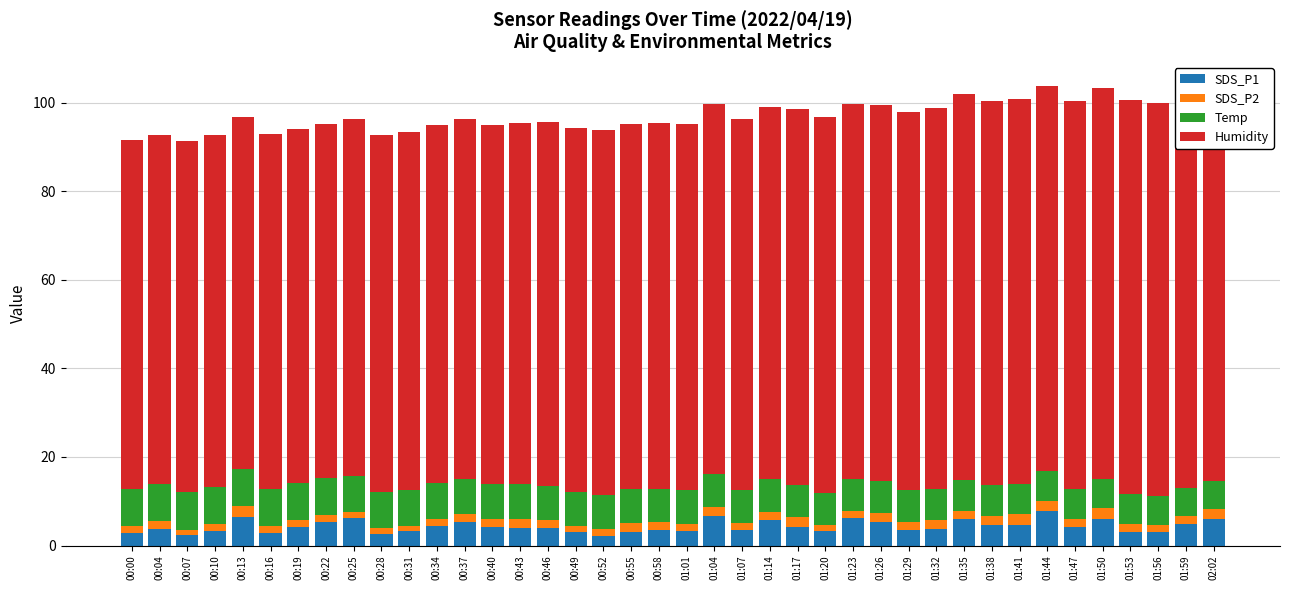

Reading left to right, transcribe all the data shown in this chart.

SDS_P1: 00:00=2.9	00:04=3.8	00:07=2.5	00:10=3.4	00:13=6.5	00:16=2.9	00:19=4.2	00:22=5.3	00:25=6.1	00:28=2.6	00:31=3.2	00:34=4.3	00:37=5.3	00:40=4.2	00:43=4.0	00:46=3.9	00:49=3.1	00:52=2.2	00:55=3.1	00:58=3.5	01:01=3.2	01:04=6.6	01:07=3.4	01:14=5.7	01:17=4.1	01:20=3.2	01:23=6.1	01:26=5.3	01:29=3.4	01:32=3.8	01:35=6.0	01:38=4.7	01:41=4.6	01:44=7.8	01:47=4.2	01:50=6.0	01:53=3.0	01:56=3.0	01:59=5.0	02:02=5.9
SDS_P2: 00:00=1.5	00:04=1.6	00:07=1.1	00:10=1.5	00:13=2.4	00:16=1.5	00:19=1.6	00:22=1.6	00:25=1.4	00:28=1.4	00:31=1.2	00:34=1.6	00:37=1.7	00:40=1.7	00:43=2.1	00:46=1.9	00:49=1.2	00:52=1.5	00:55=1.9	00:58=1.7	01:01=1.6	01:04=2.1	01:07=1.6	01:14=1.9	01:17=2.4	01:20=1.4	01:23=1.7	01:26=2.1	01:29=2.0	01:32=2.0	01:35=1.9	01:38=2.0	01:41=2.5	01:44=2.1	01:47=1.9	01:50=2.4	01:53=1.9	01:56=1.6	01:59=1.6	02:02=2.2
Temp: 00:00=8.5	00:04=8.4	00:07=8.4	00:10=8.4	00:13=8.3	00:16=8.3	00:19=8.3	00:22=8.2	00:25=8.2	00:28=8.2	00:31=8.1	00:34=8.1	00:37=8.0	00:40=7.9	00:43=7.8	00:46=7.8	00:49=7.7	00:52=7.7	00:55=7.7	00:58=7.6	01:01=7.6	01:04=7.5	01:07=7.5	01:14=7.4	01:17=7.3	01:20=7.3	01:23=7.2	01:26=7.2	01:29=7.1	01:32=7.0	01:35=7.0	01:38=6.9	01:41=6.8	01:44=6.8	01:47=6.7	01:50=6.6	01:53=6.6	01:56=6.5	01:59=6.4	02:02=6.4
Humidity: 00:00=78.6	00:04=78.7	00:07=79.4	00:10=79.5	00:13=79.5	00:16=80.1	00:19=79.8	00:22=80.1	00:25=80.6	00:28=80.6	00:31=80.8	00:34=81.0	00:37=81.1	00:40=81.1	00:43=81.5	00:46=82.1	00:49=82.2	00:52=82.3	00:55=82.4	00:58=82.6	01:01=82.8	01:04=83.5	01:07=83.8	01:14=84.1	01:17=84.7	01:20=84.8	01:23=84.6	01:26=84.7	01:29=85.3	01:32=85.9	01:35=87.1	01:38=86.8	01:41=87.0	01:44=87.0	01:47=87.5	01:50=88.3	01:53=89.0	01:56=88.7	01:59=89.1	02:02=89.4